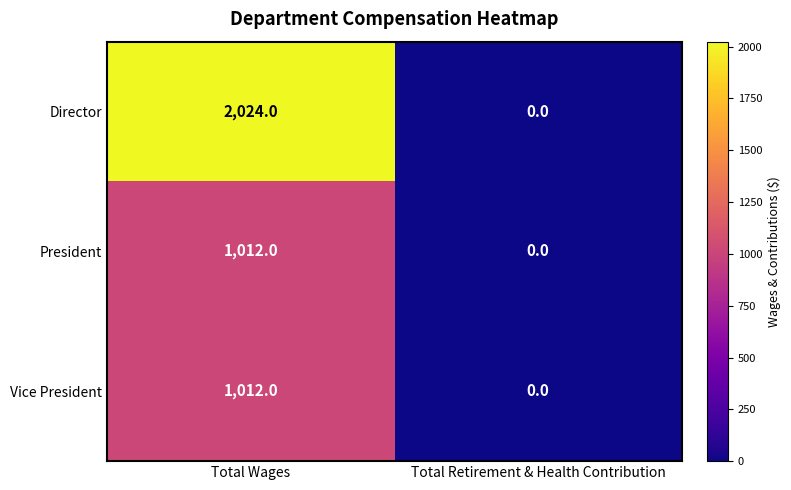

The Vice President series shows 0 at Total Retirement & Health Contribution. True or false?

True